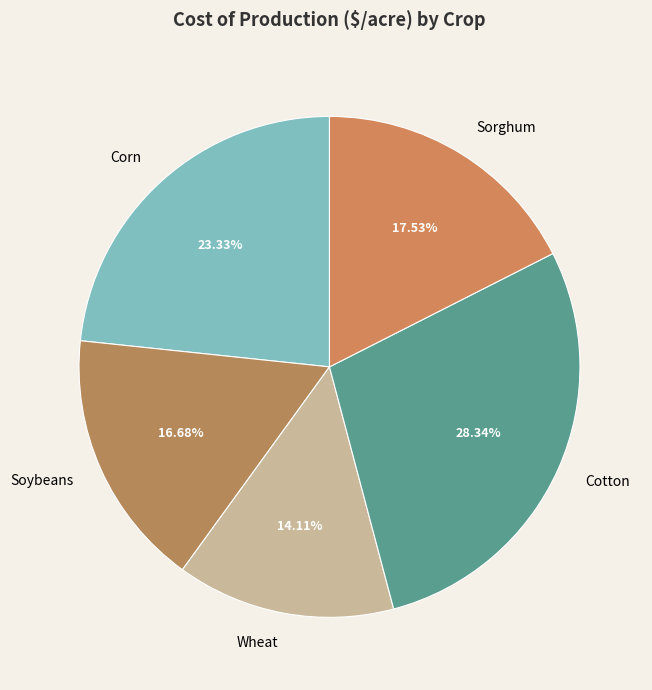

Is Sorghum the majority of the pie?

No